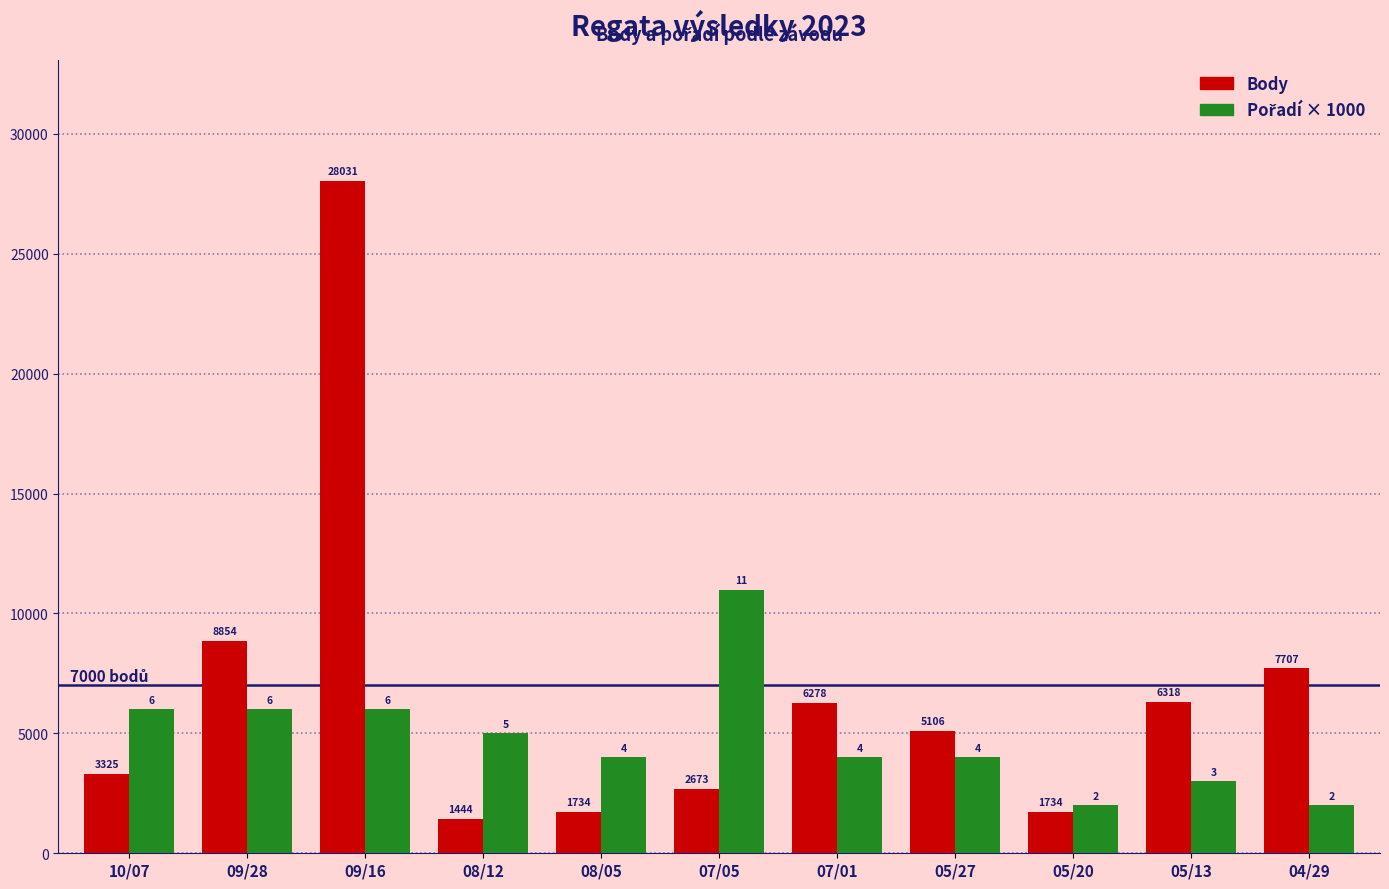

How many groups of bars are there?

11